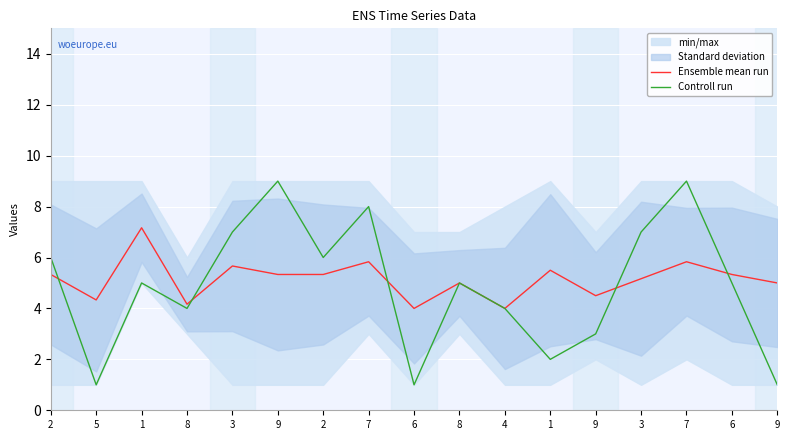

What is the greatest value displayed?

9.0